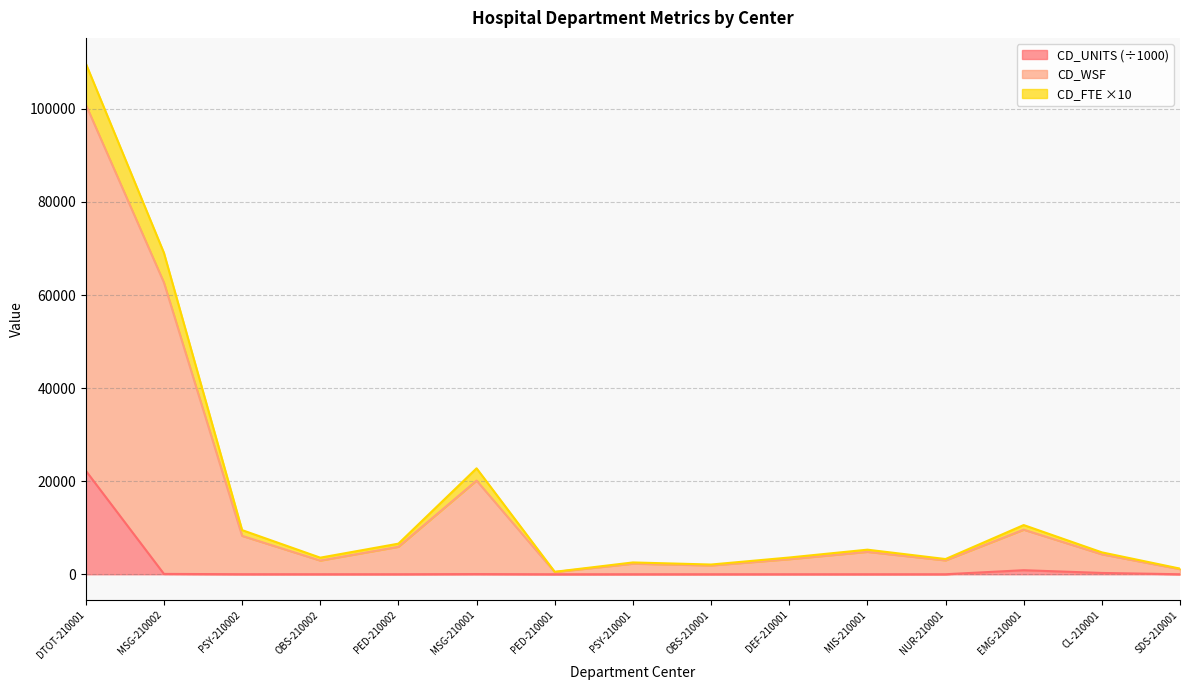

What is the total value across all series at CL-210001?

4709.9